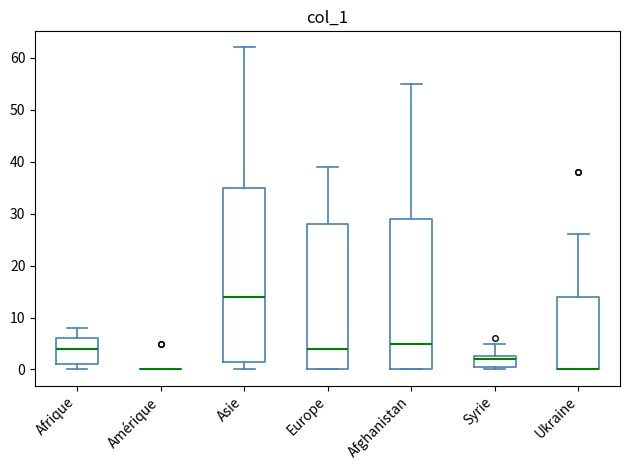

Comparing the boxes themselves (not the whiskers), which one is the tallest?

Asie